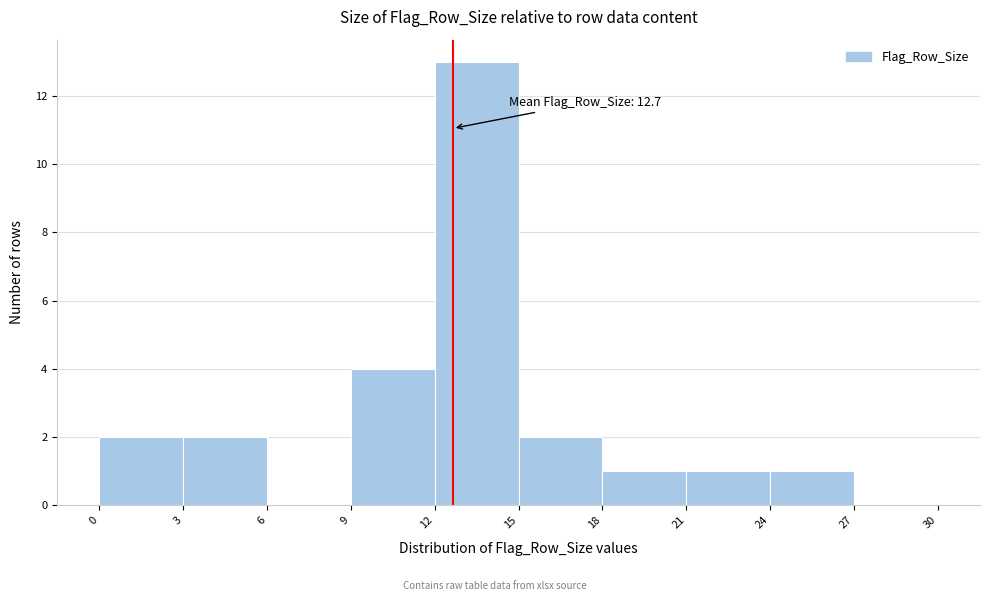

Which range on the x-axis has the tallest bar?

12 to 15